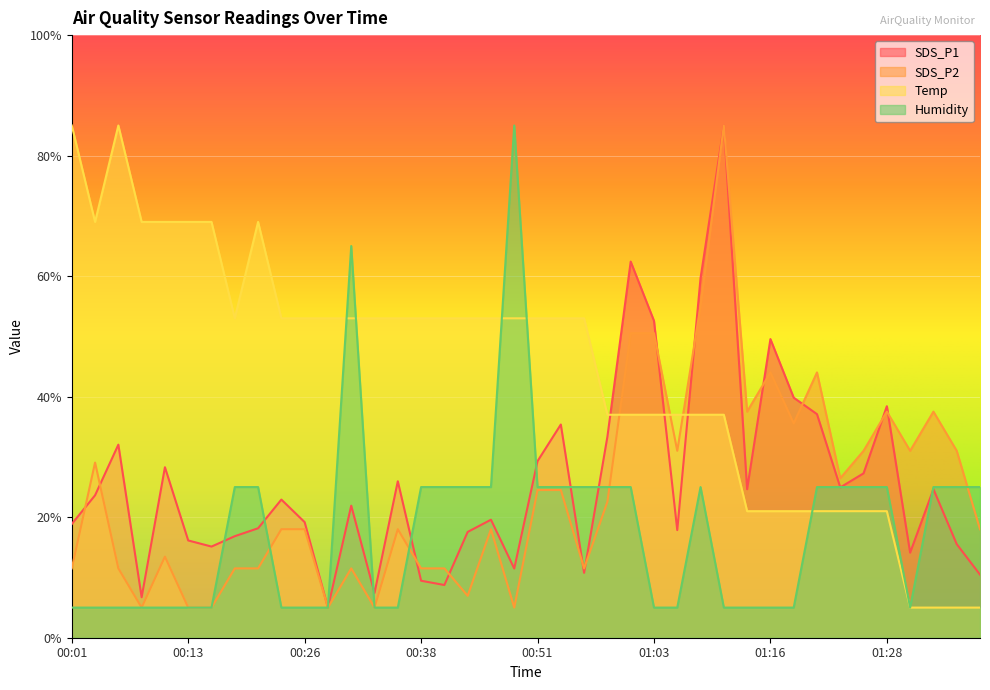

What is the spread (max minus min) of values at 01:28?

17.4